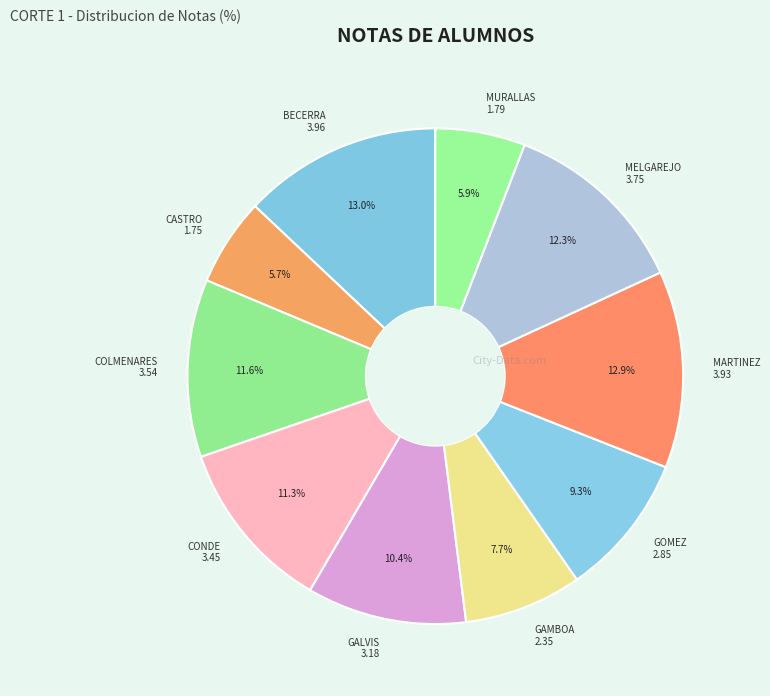

To the nearest percent, what is the average slice percentage?

10%